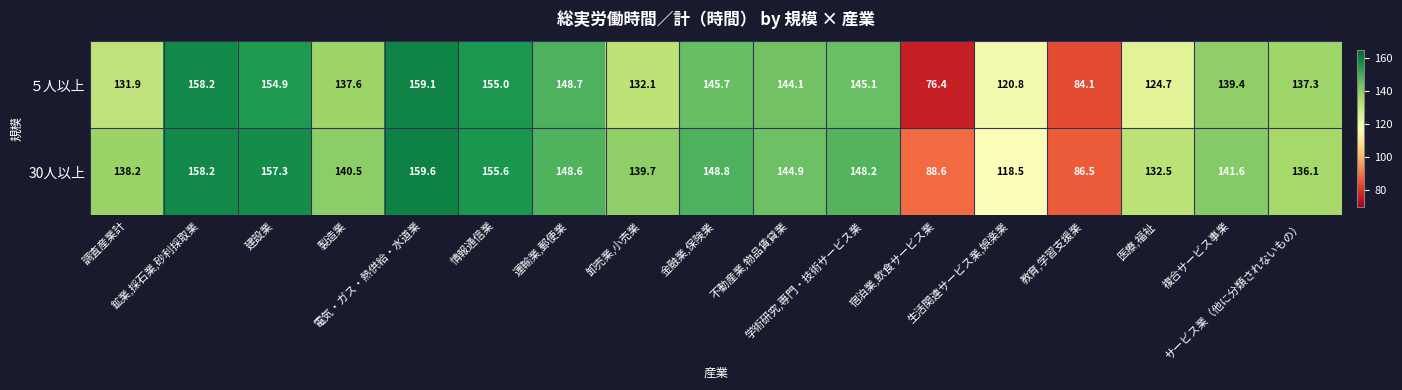

List the series in order of their overall mean, lowest first.

５人以上, 30人以上